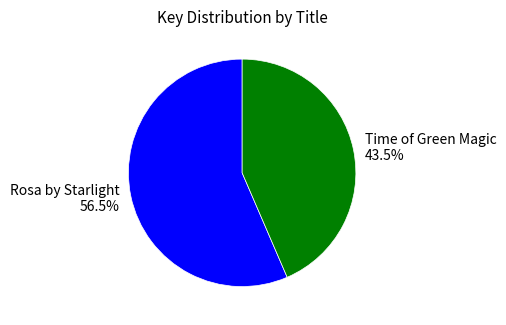

Between Rosa by Starlight and Time of Green Magic, which is larger?

Rosa by Starlight